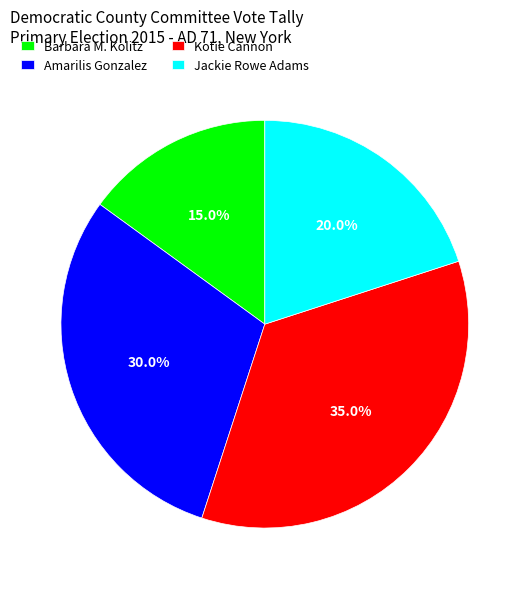

Is Kotie Cannon the majority of the pie?

No